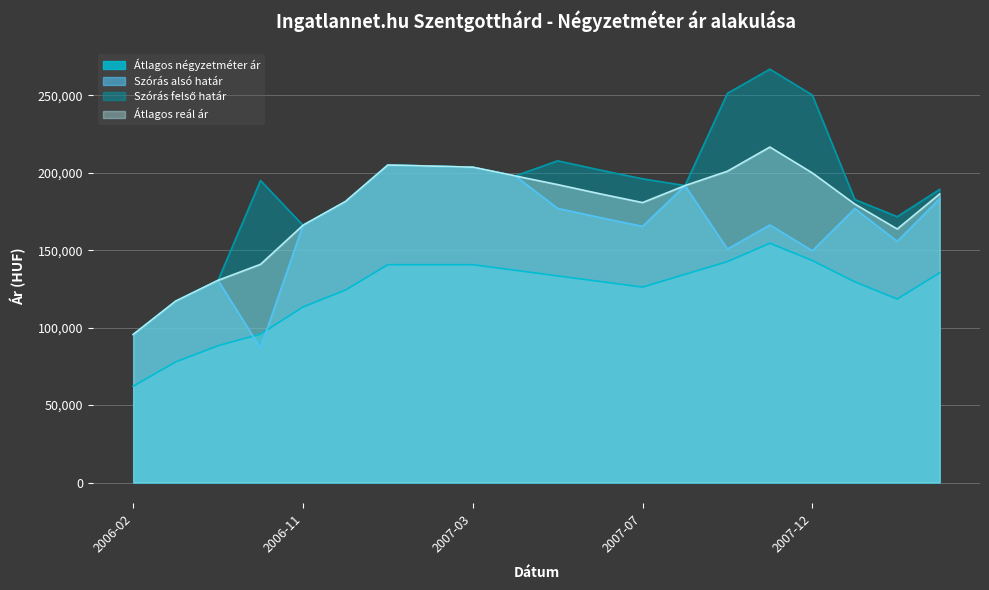

How many categories are shown in the chart?

20